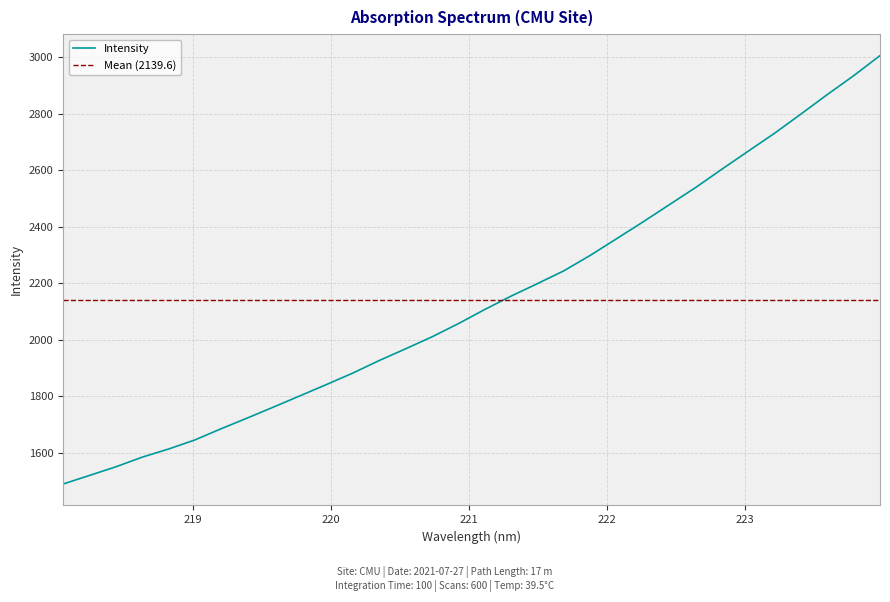

True or false: the data has more than 2 interior local peaks.

False